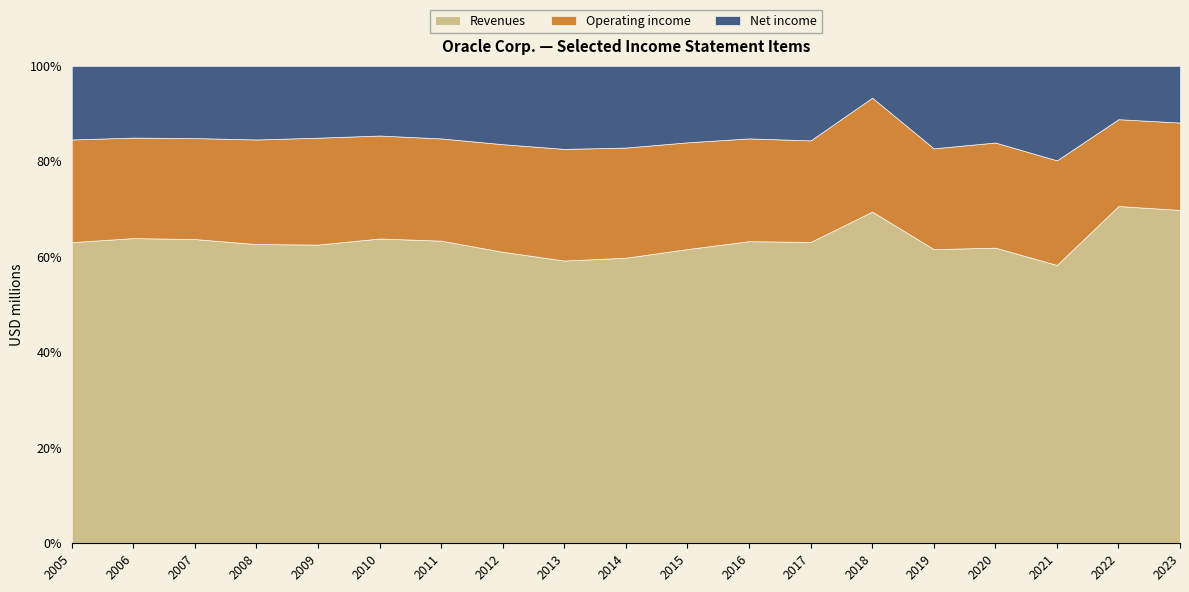

The value of Operating income at 2018 is 21921. True or false?

False